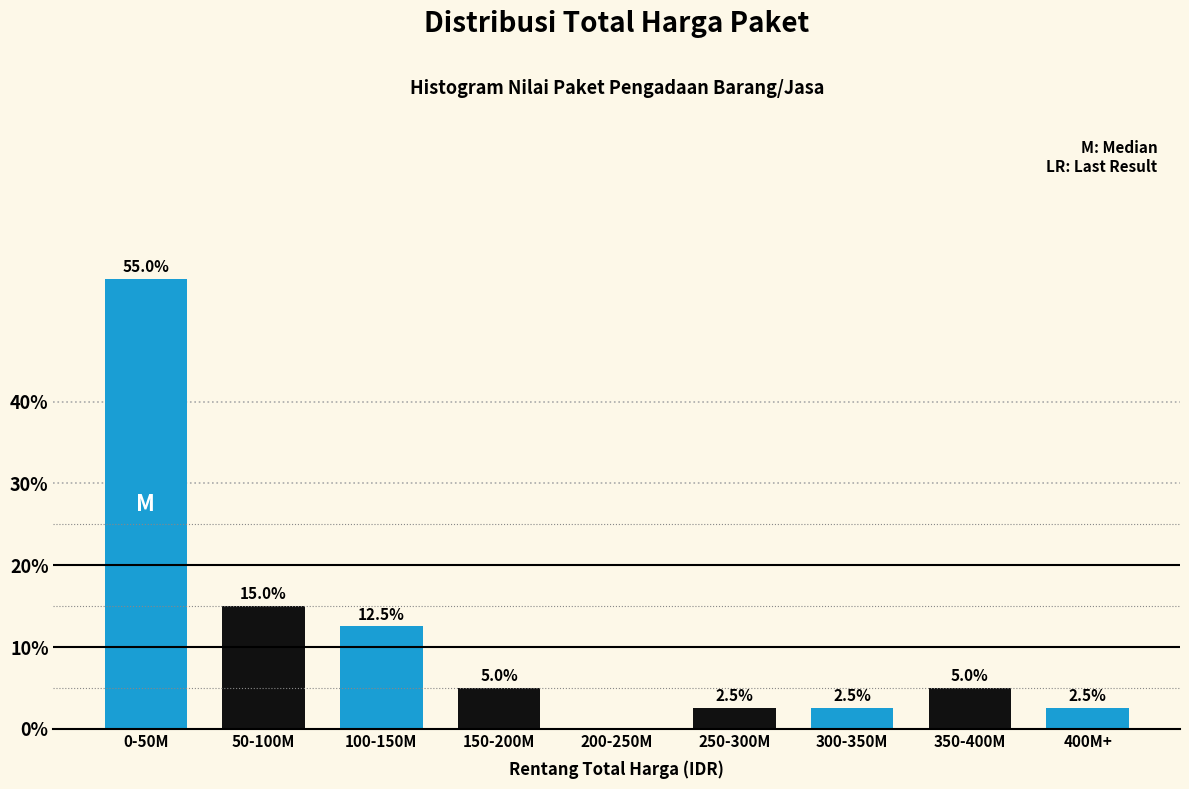

Reading left to right, list all the values displayed in this chart.

0-50M=55.0	50-100M=15.0	100-150M=12.5	150-200M=5.0	200-250M=0.0	250-300M=2.5	300-350M=2.5	350-400M=5.0	400M+=2.5